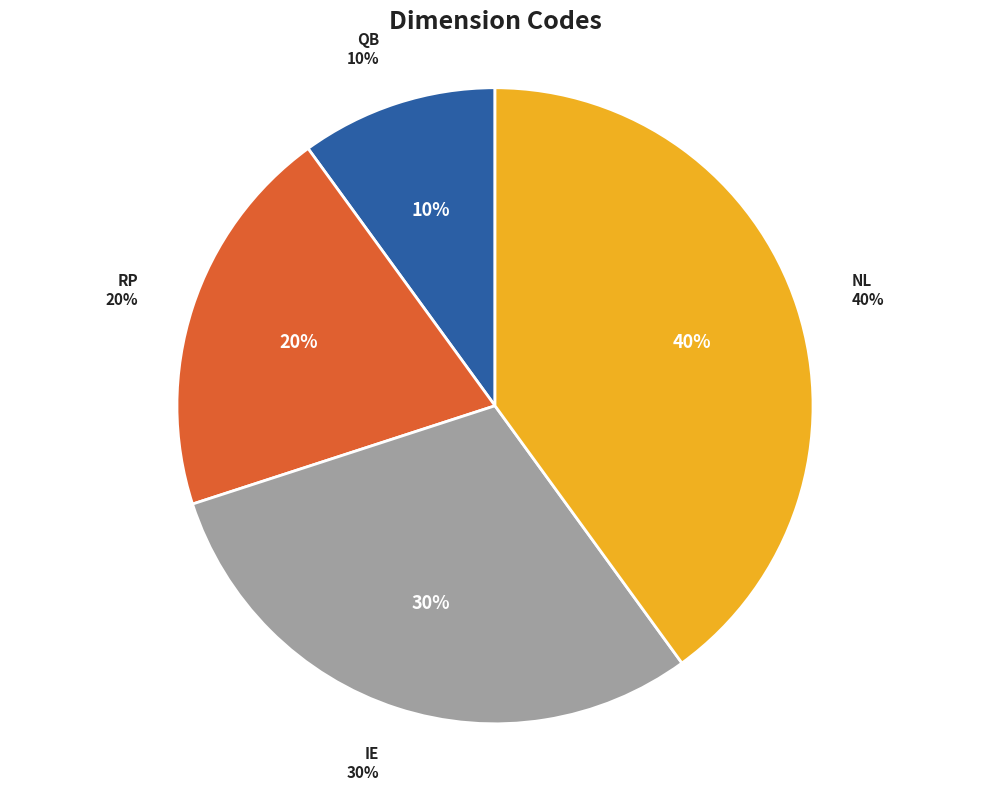

Does QB represent more than half of the total?

No